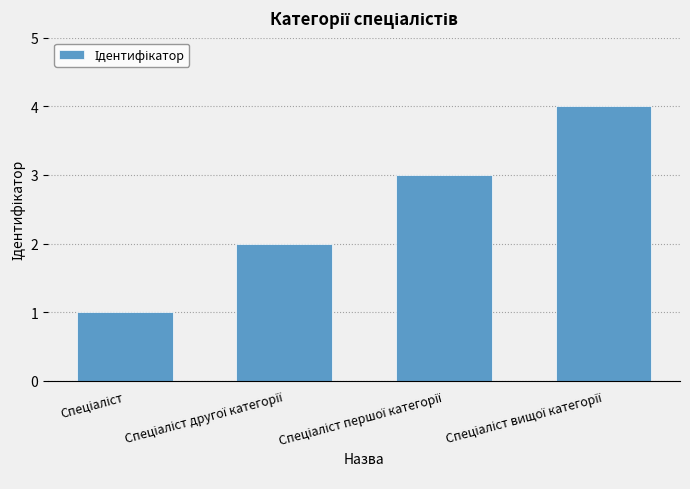

What is the difference between the maximum and minimum values?

3